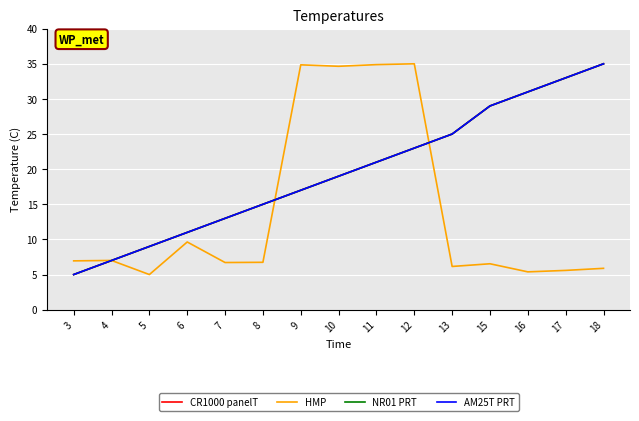

What is the minimum value for AM25T PRT?

5.0